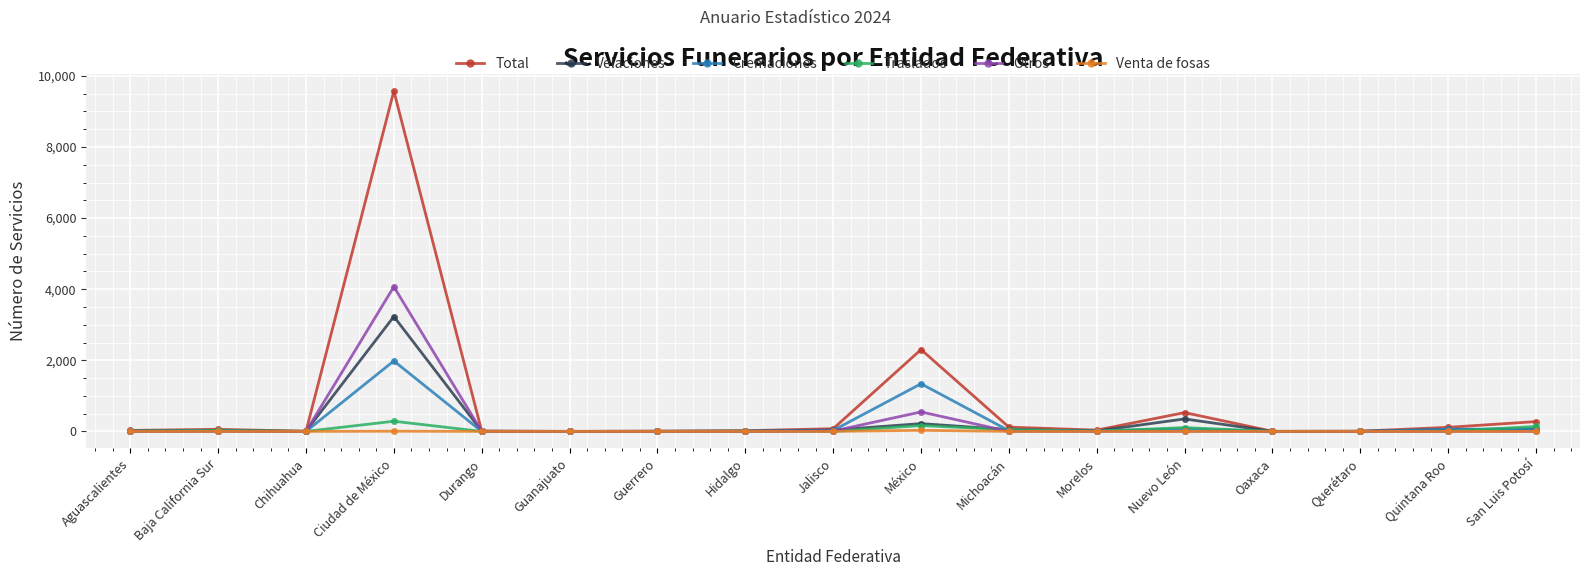

How many data points in Venta de fosas are above 0?

2